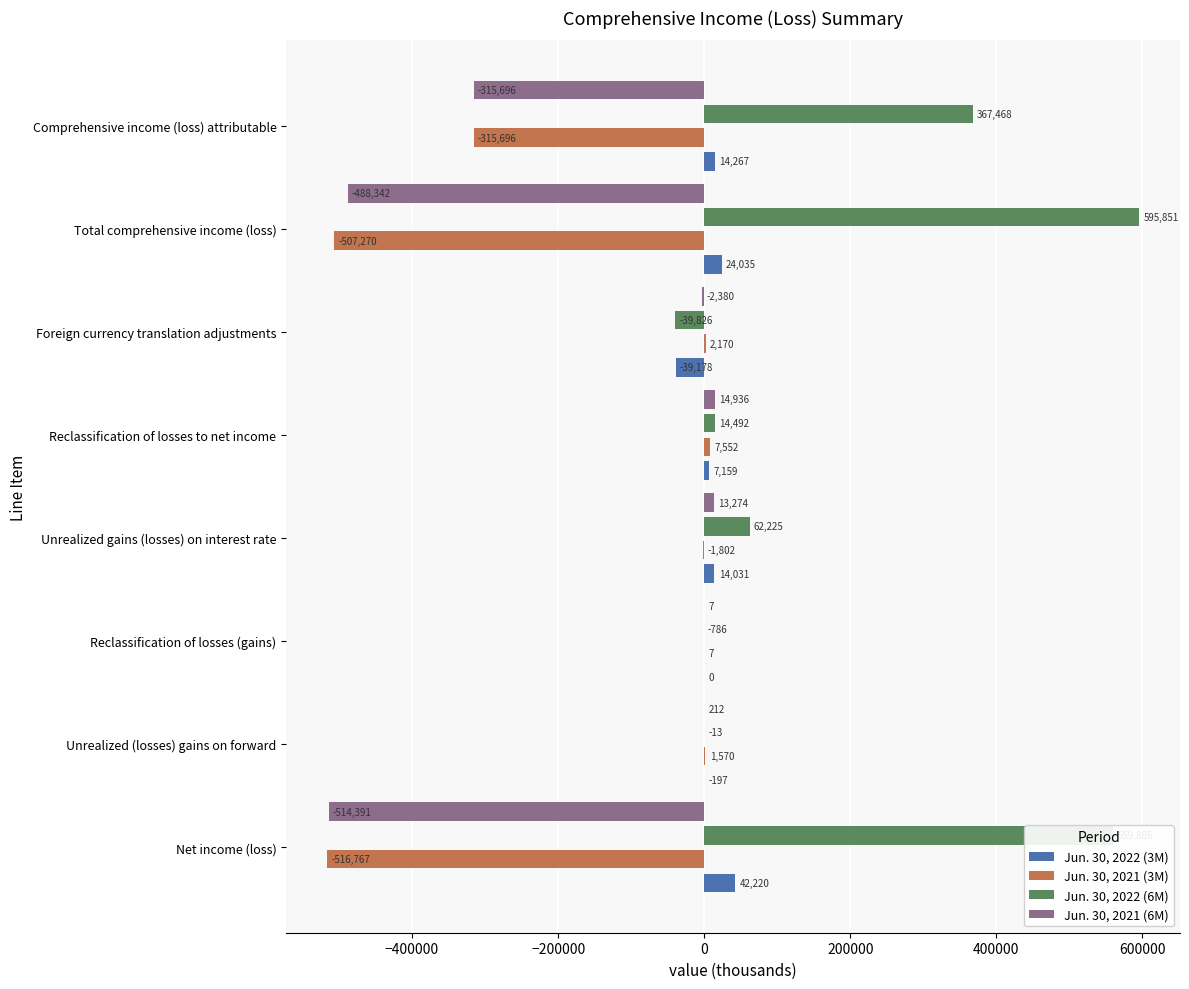

True or false: Jun. 30, 2022 (6M) has a value of 138978 at Comprehensive income (loss) attributable.

False